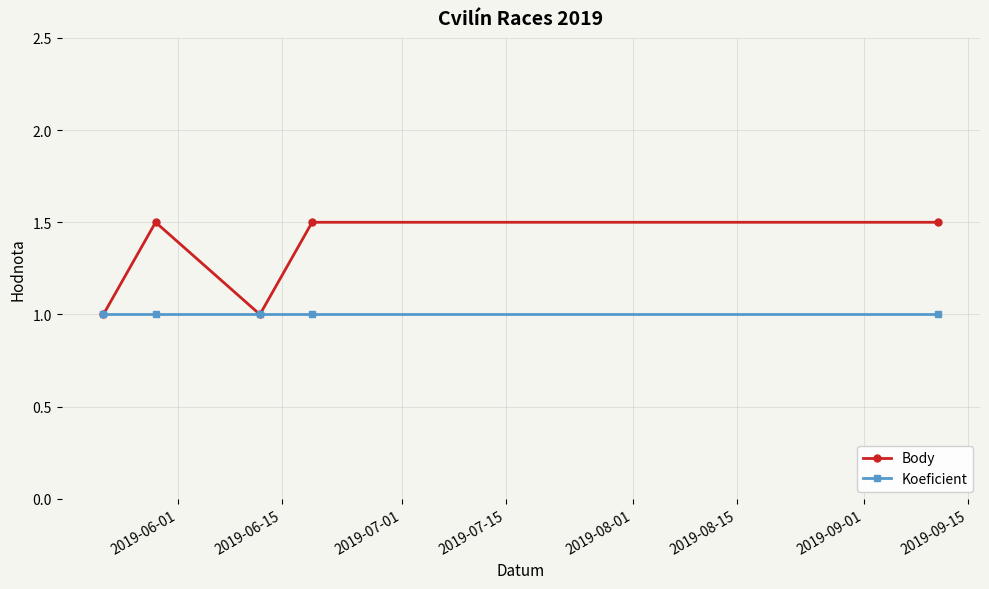

Which series has the largest total across all categories?

Body